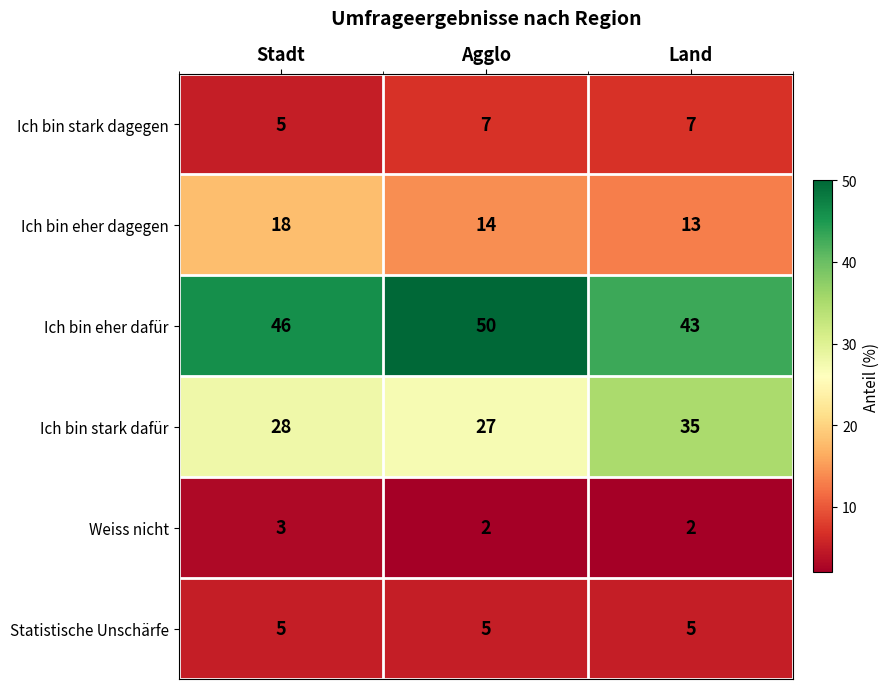

At Land, list the series in order from largest to smallest.

Ich bin eher dafür, Ich bin stark dafür, Ich bin eher dagegen, Ich bin stark dagegen, Statistische Unschärfe, Weiss nicht